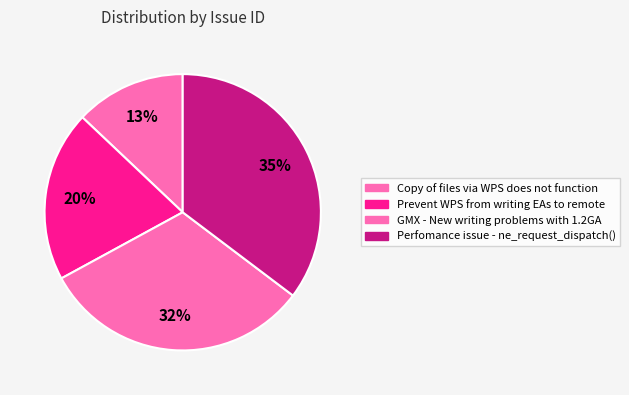

To the nearest percent, what is the difference between the largest and smallest slice percentages?

22%